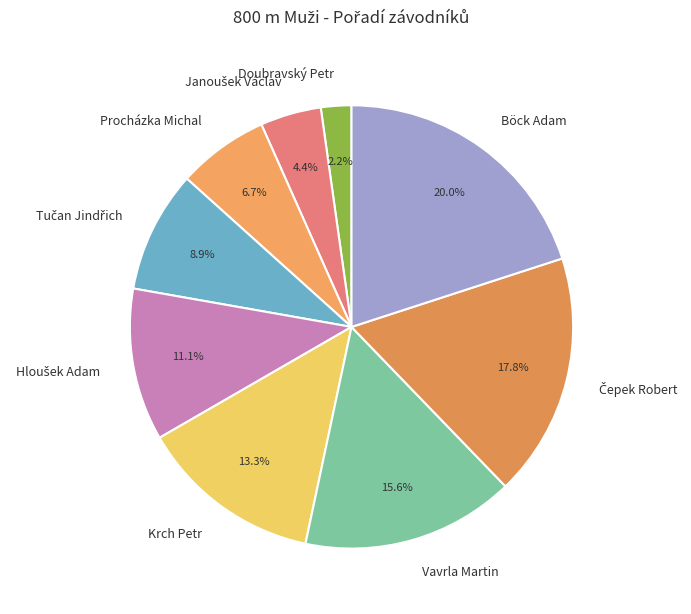

How much of the chart is everything except Vavrla Martin?

84.4%